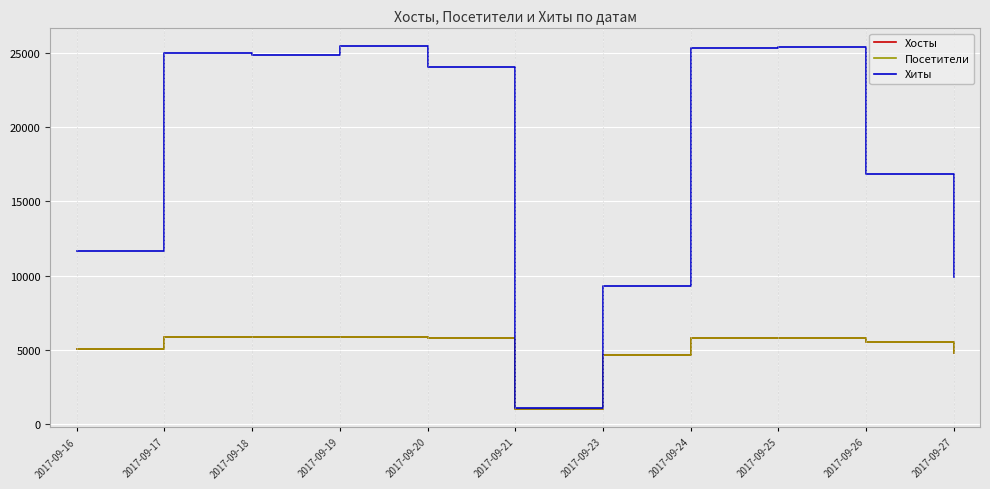

What is the difference between the maximum and second lowest values in the Посетители series?

1208